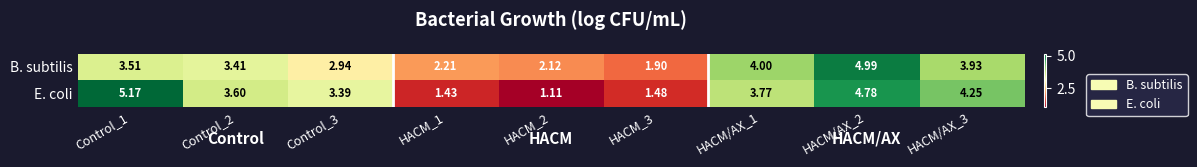

Which series has the widest spread of values?

E. coli